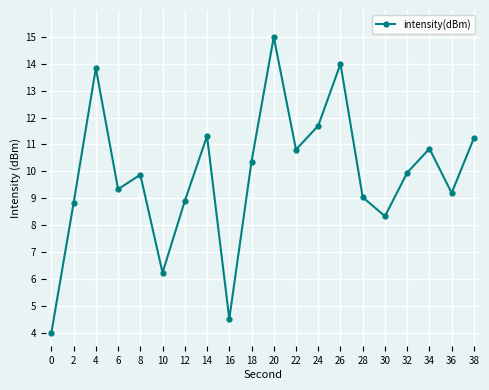

Read the value at 20.

15.0